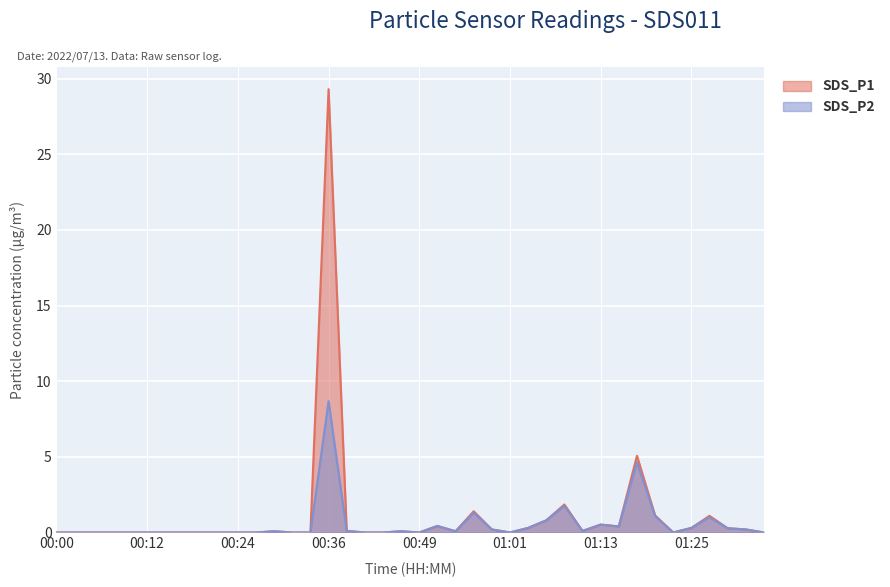

Where is SDS_P1 nearest to the value 14?

01:18